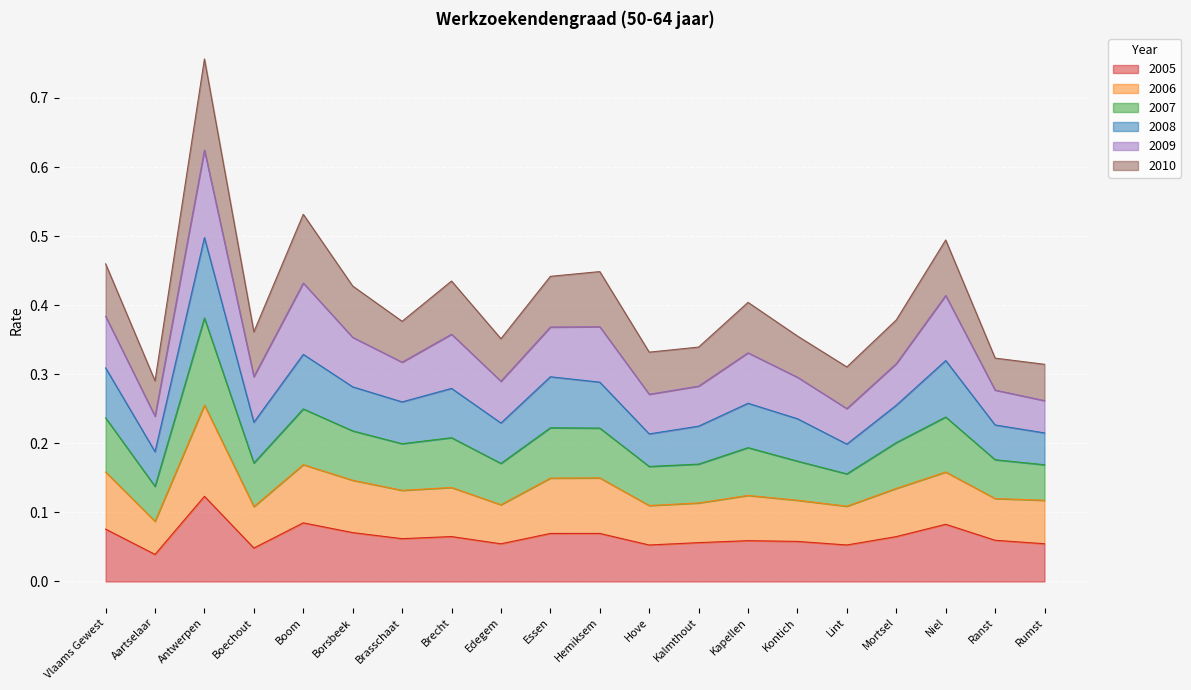

What is the label of the 5th point from the left?

Boom